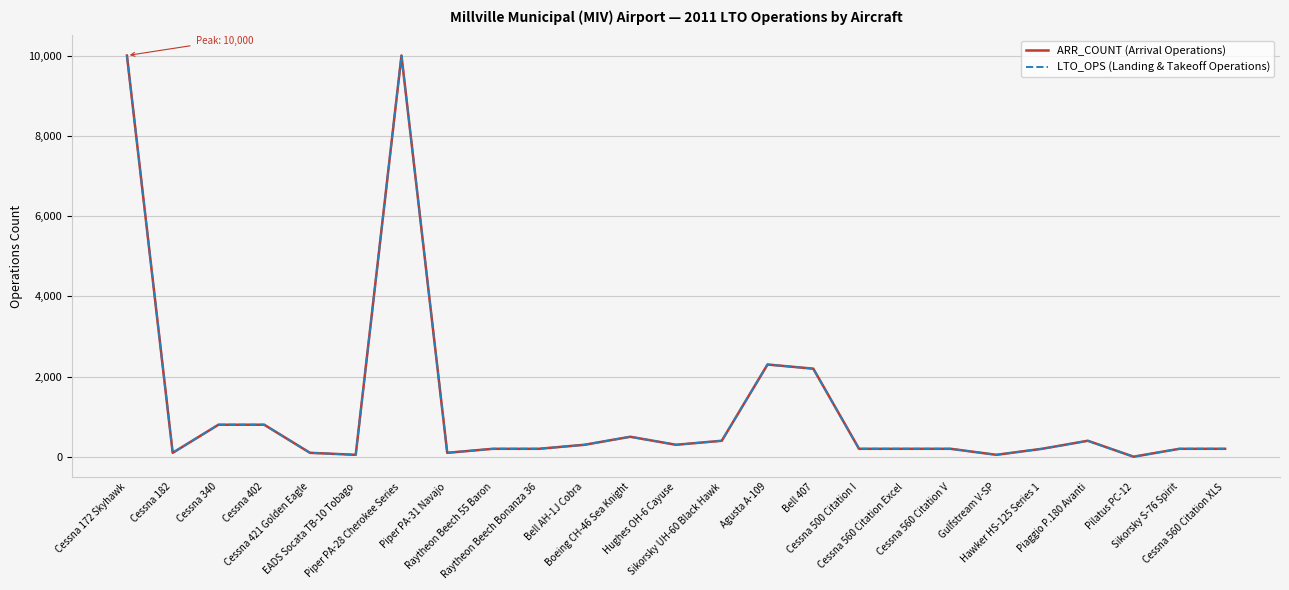

Does the chart have visible grid lines?

Yes